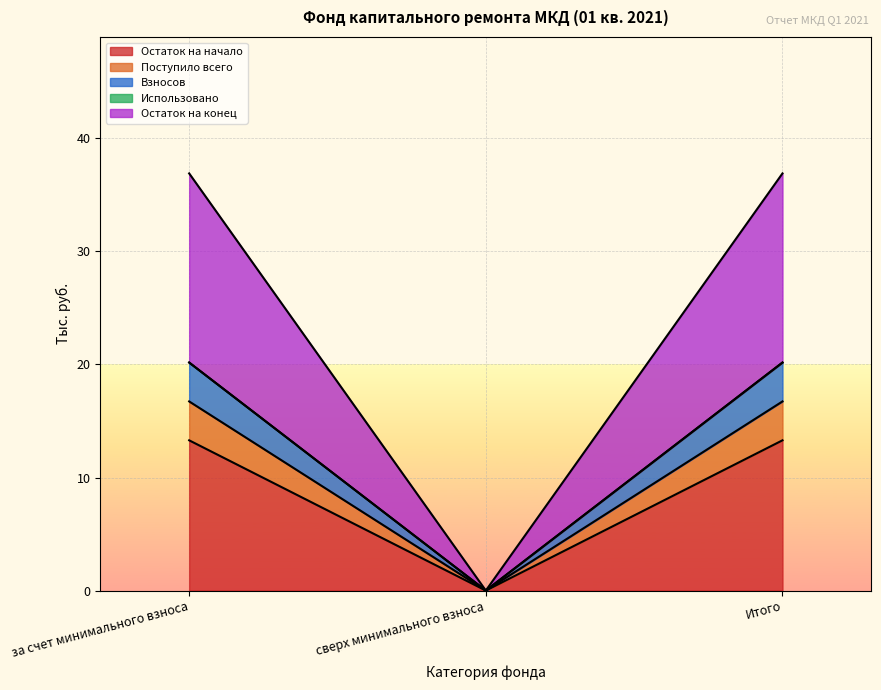

What is the label of the 2nd point from the right?

сверх минимального взноса